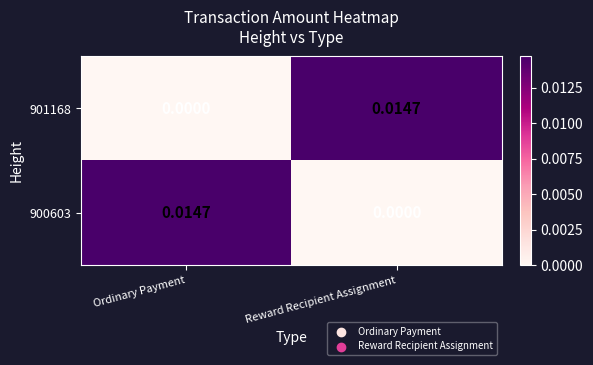

List the labels in order of 900603 value, largest first.

Ordinary Payment, Reward Recipient Assignment